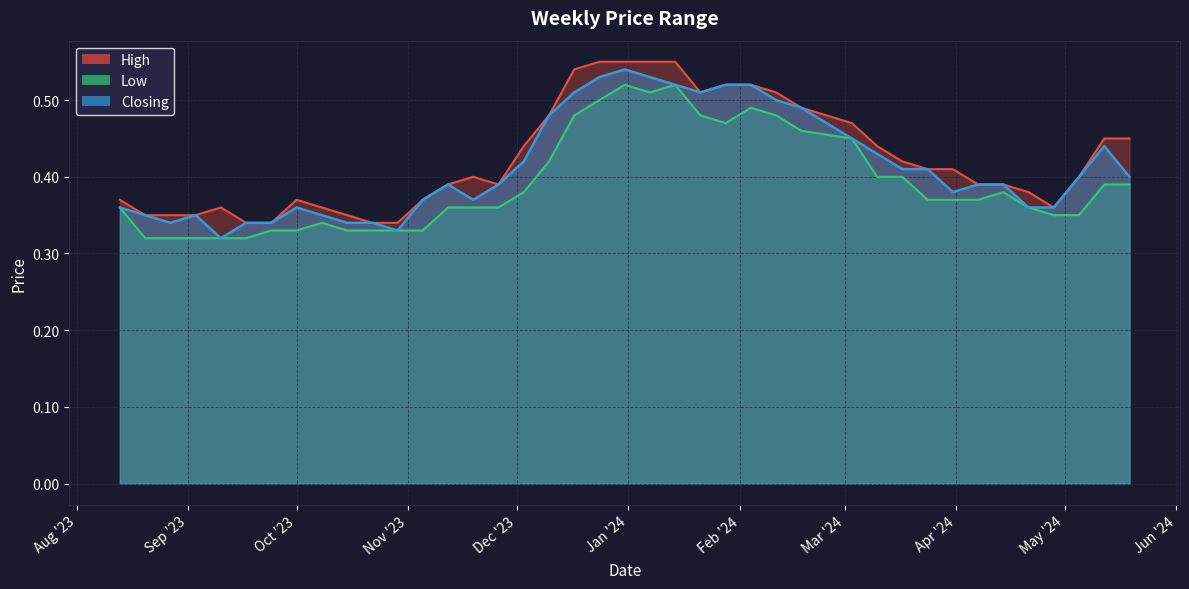

How many Closing values are between 0 and 1?

40